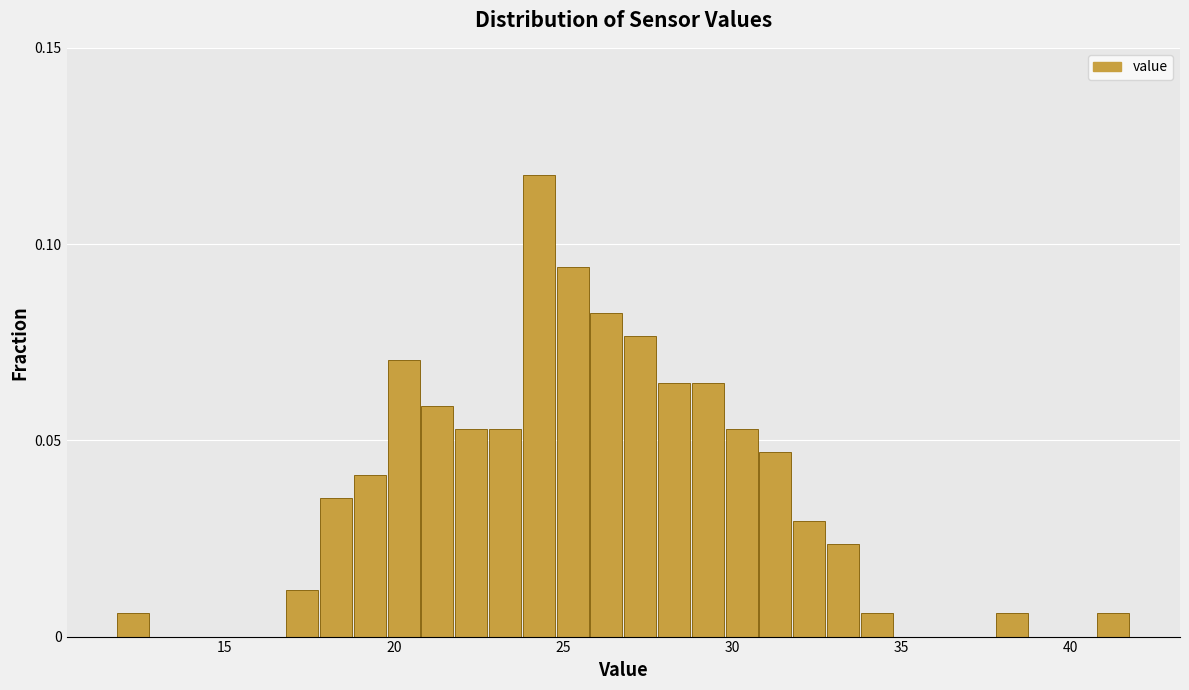

Read against the x-axis, roughly where is the centre of the tallest bar?

24.5